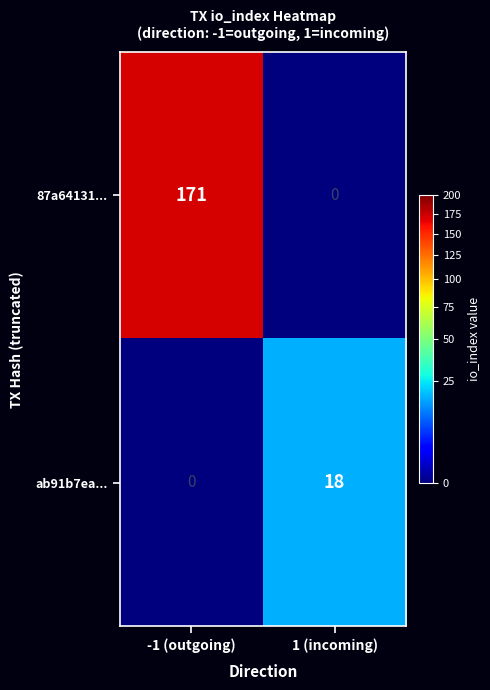

Which series changed the most between -1 (outgoing) and 1 (incoming)?

87a64131...